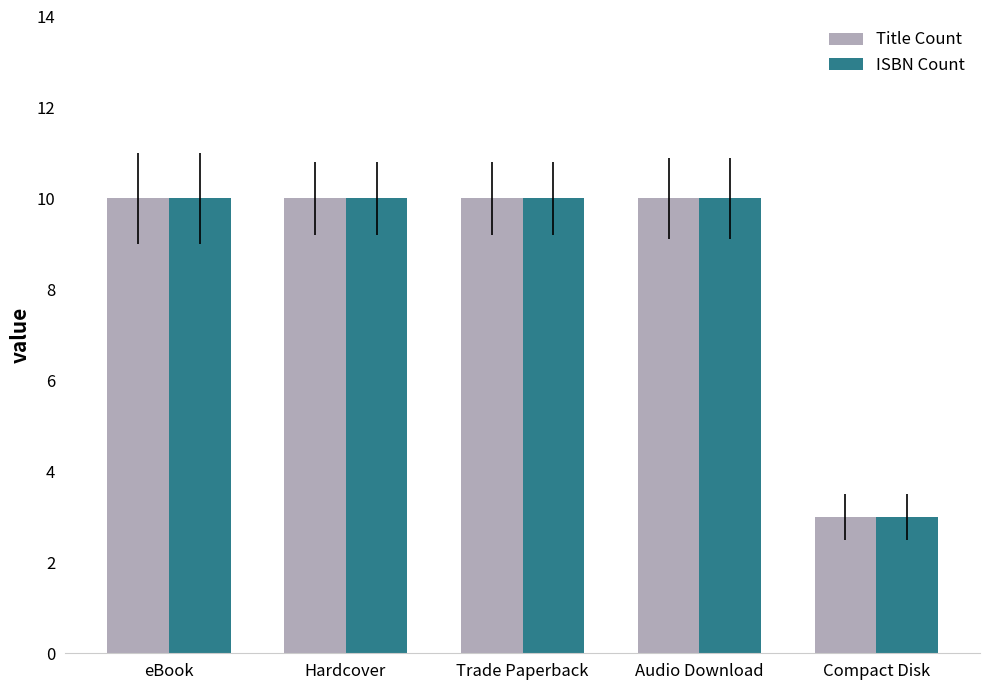

Where is Title Count nearest to the value 6?

Compact Disk